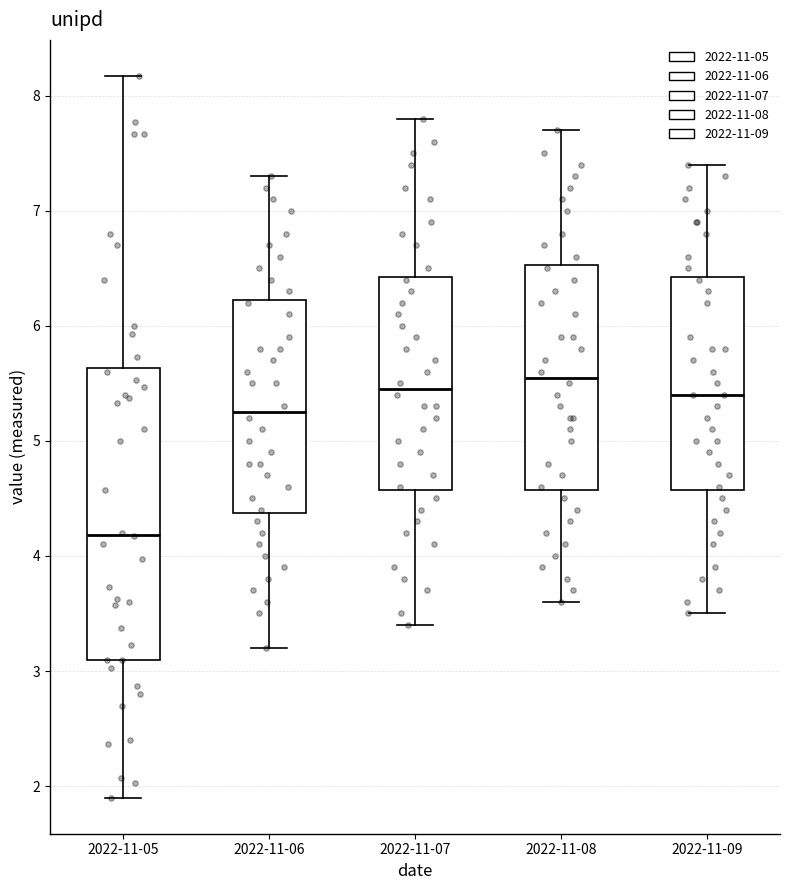

Reading left to right, read every box against the y-axis: the position of its median line, the range the box covers, and the ends of its whiskers. The values are not printed on the chart, so give them approximately, as read against the axis.

2022-11-05: median 4.2, box 3.1 to 5.6, whiskers 1.9 to 8.2
2022-11-06: median 5.3, box 4.4 to 6.2, whiskers 3.2 to 7.3
2022-11-07: median 5.5, box 4.6 to 6.4, whiskers 3.4 to 7.8
2022-11-08: median 5.6, box 4.6 to 6.5, whiskers 3.6 to 7.7
2022-11-09: median 5.4, box 4.6 to 6.4, whiskers 3.5 to 7.4